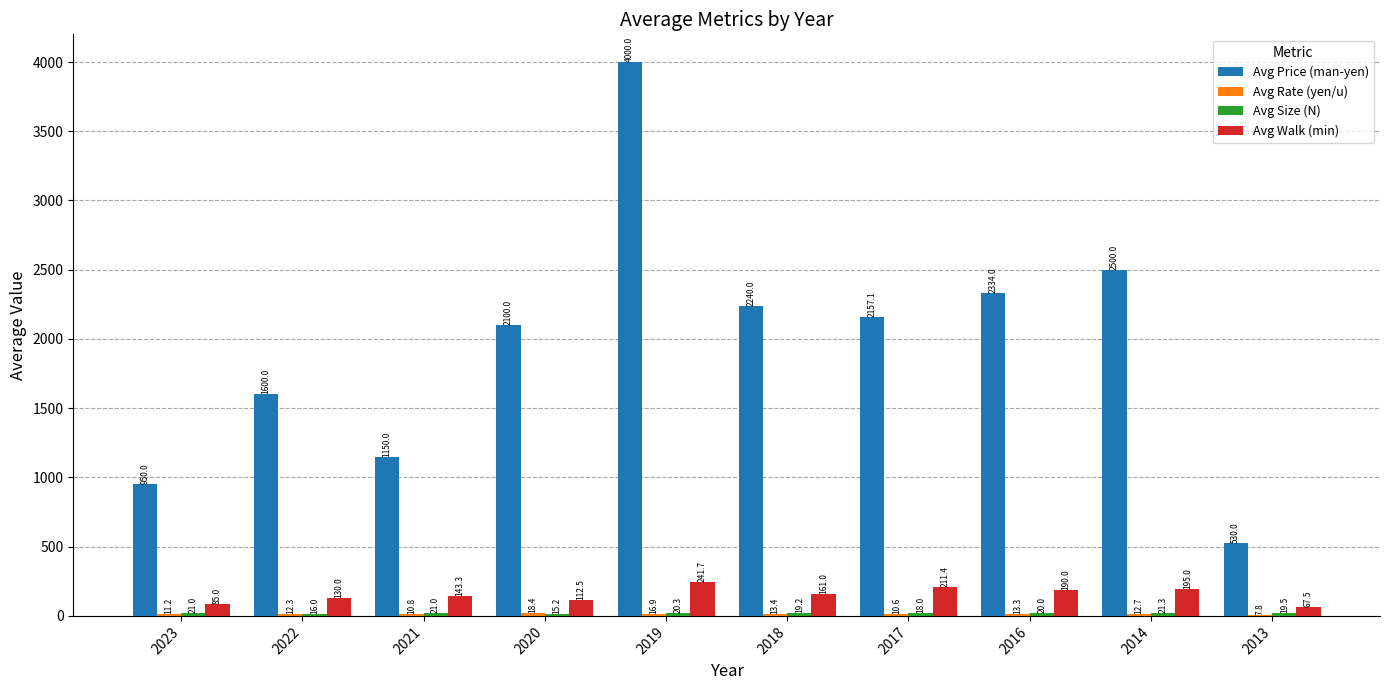

What is the highest value of the Avg Walk (min) series?

241.7